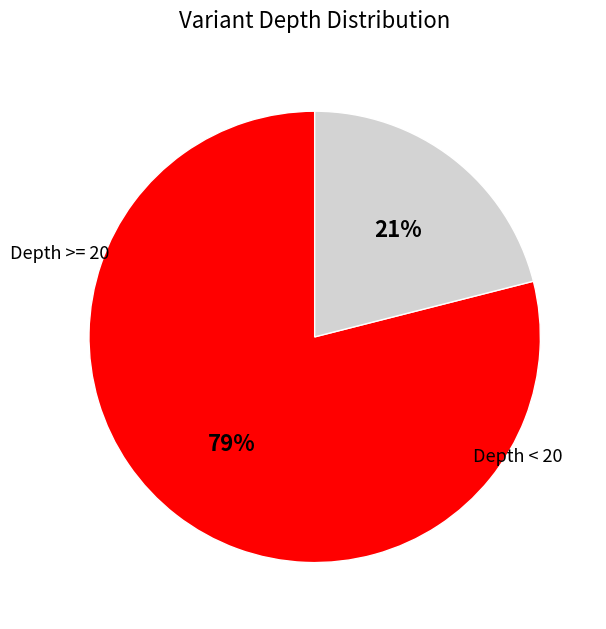

To the nearest percent, what is the average slice percentage?

50%